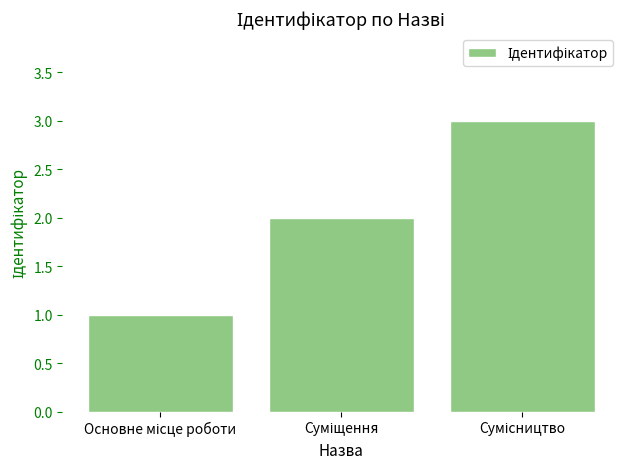

How many values are below 2?

1